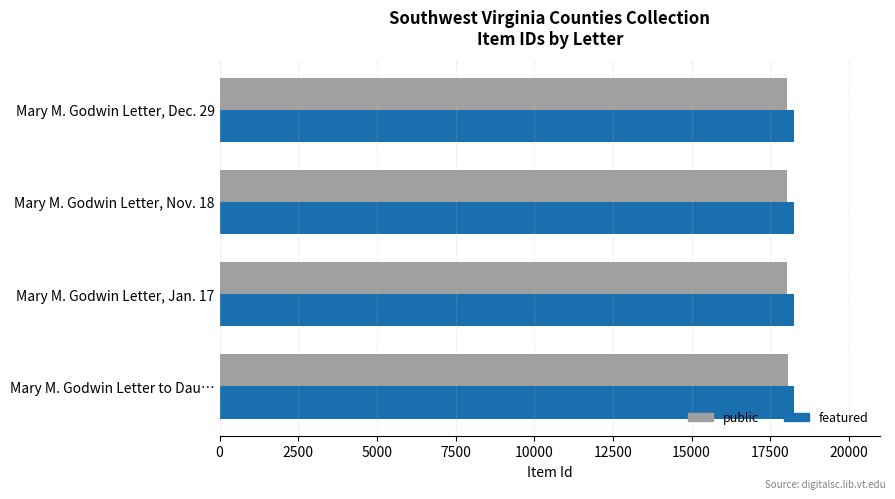

How many values in the featured series are below 18246?

2